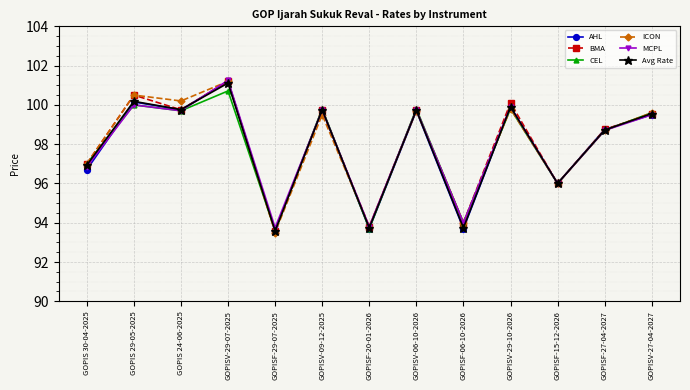

What is the value of the AHL point at the 4th from the left?

101.2